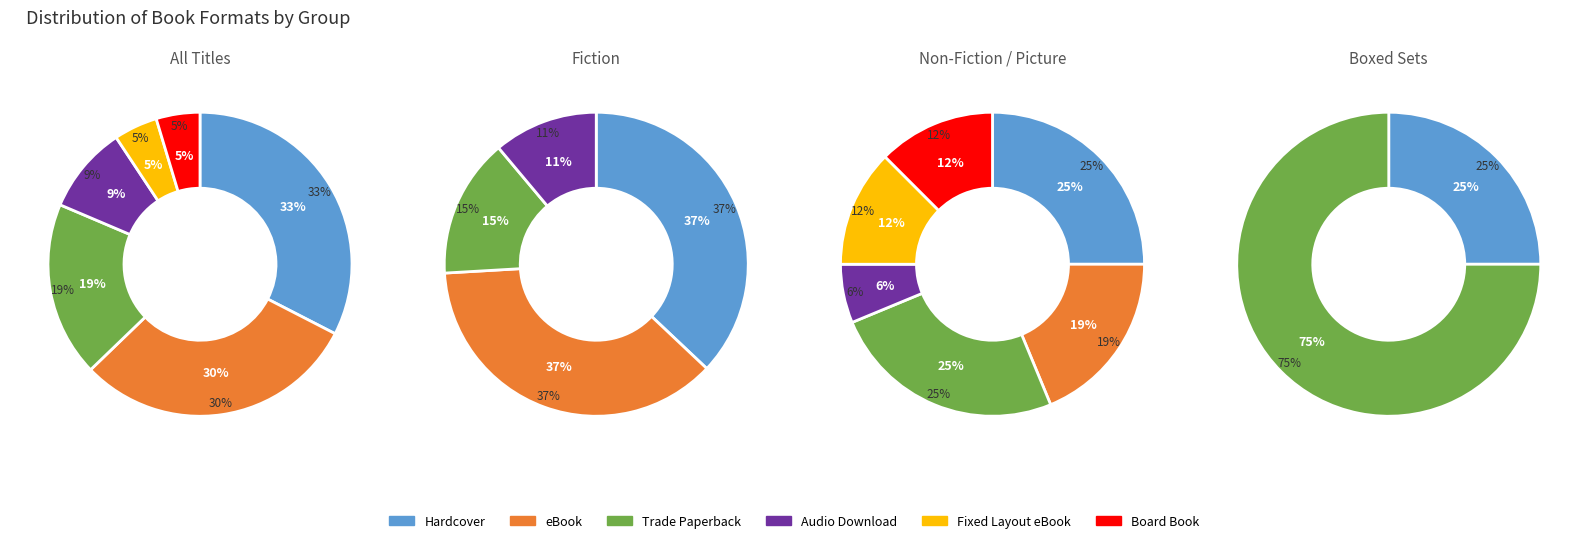

What percentage do eBook and Fixed Layout eBook together represent?

34.9%